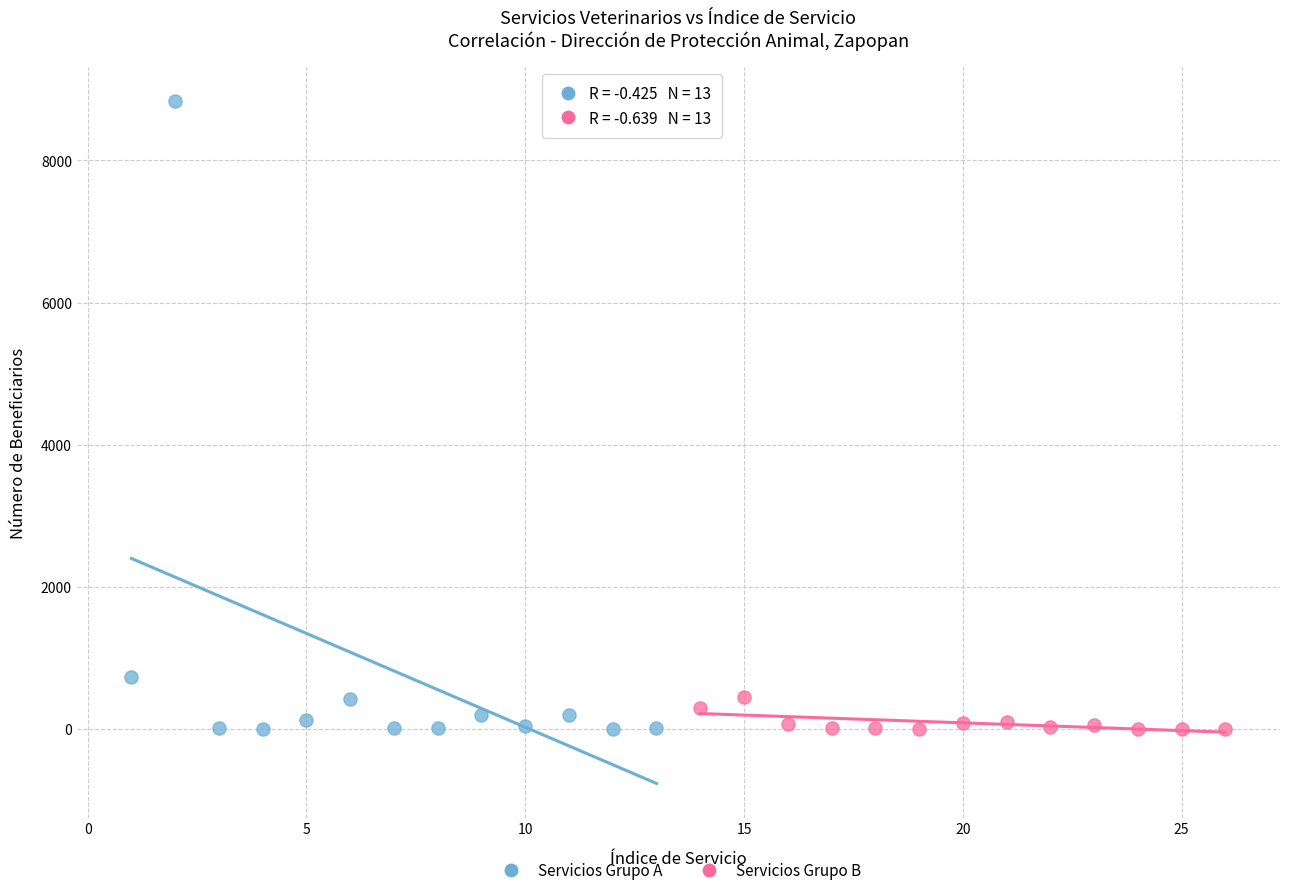

Which series reaches the maximum Y coordinate?

Servicios Grupo A